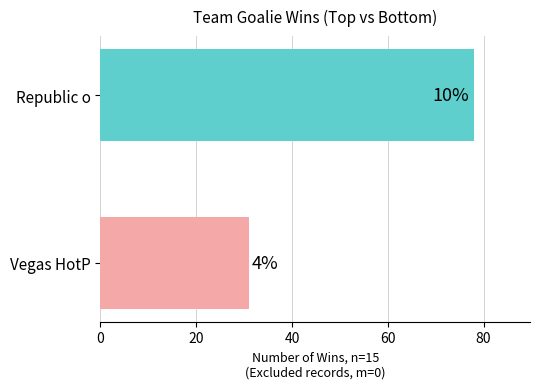

Count the values in the range 31 to 78.

2